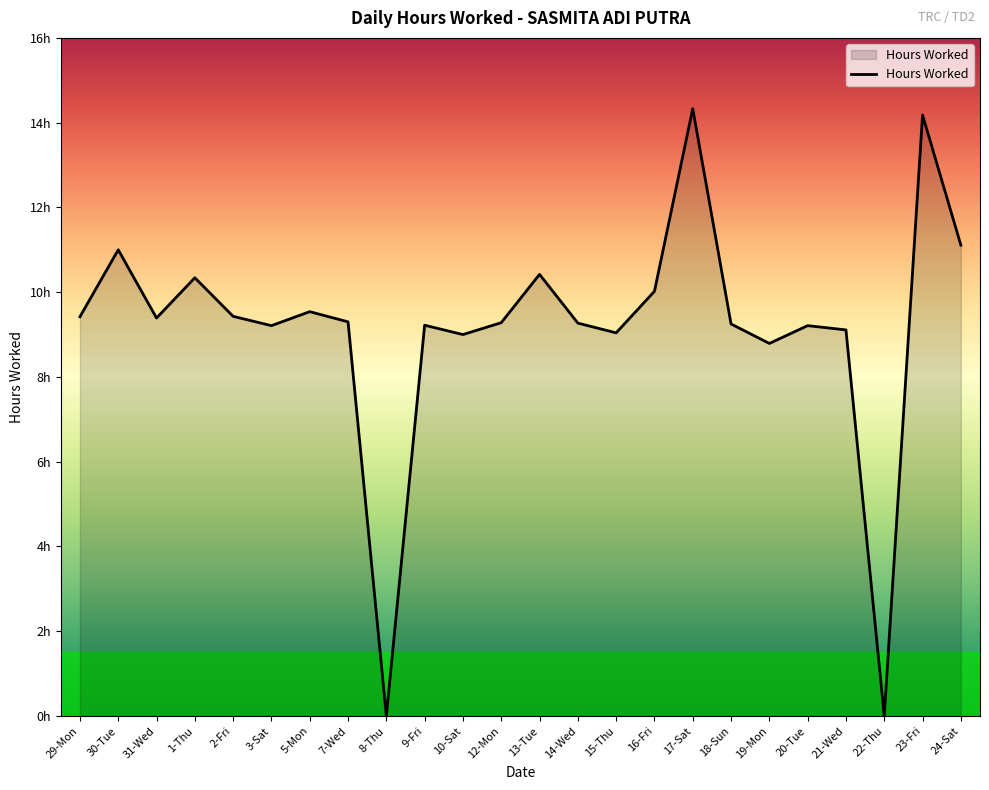

How many distinct data groups are displayed?

1